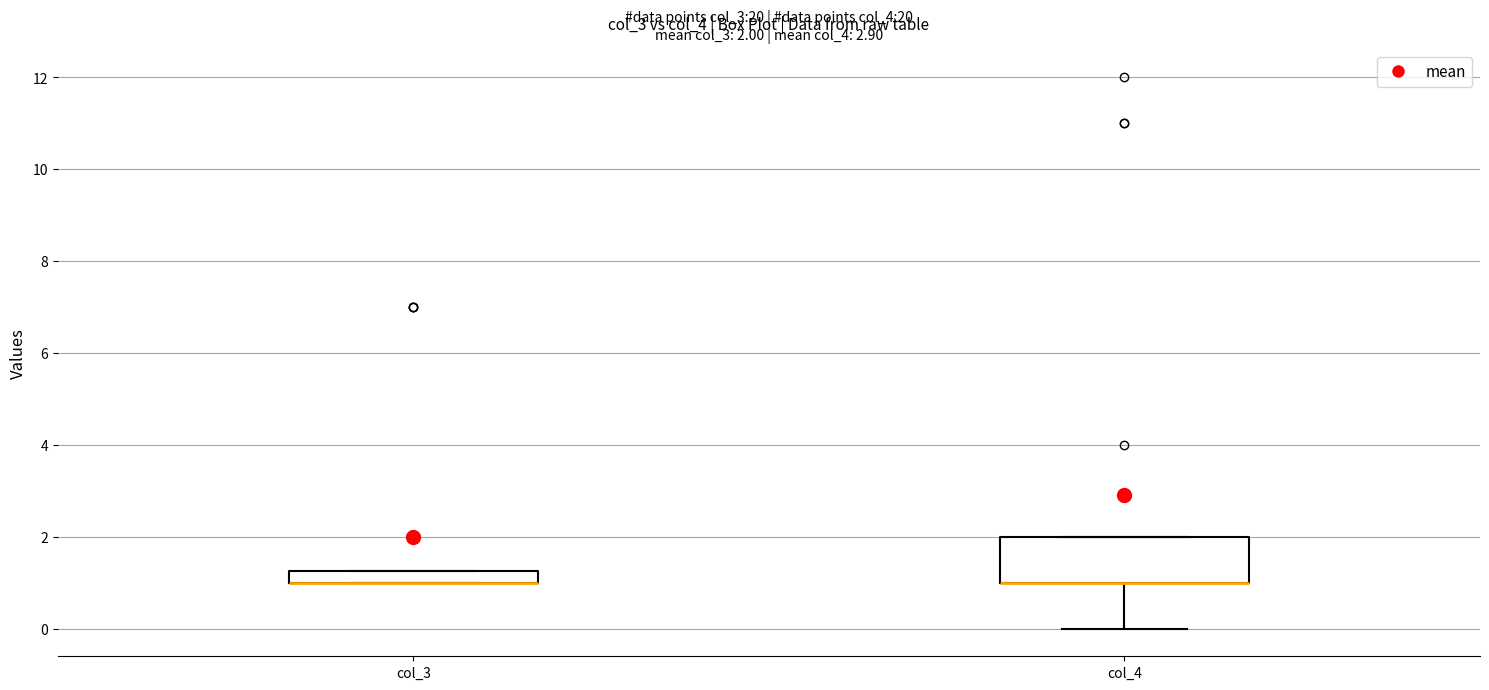

Which box is the tallest, from its lower edge to its upper edge?

col_4